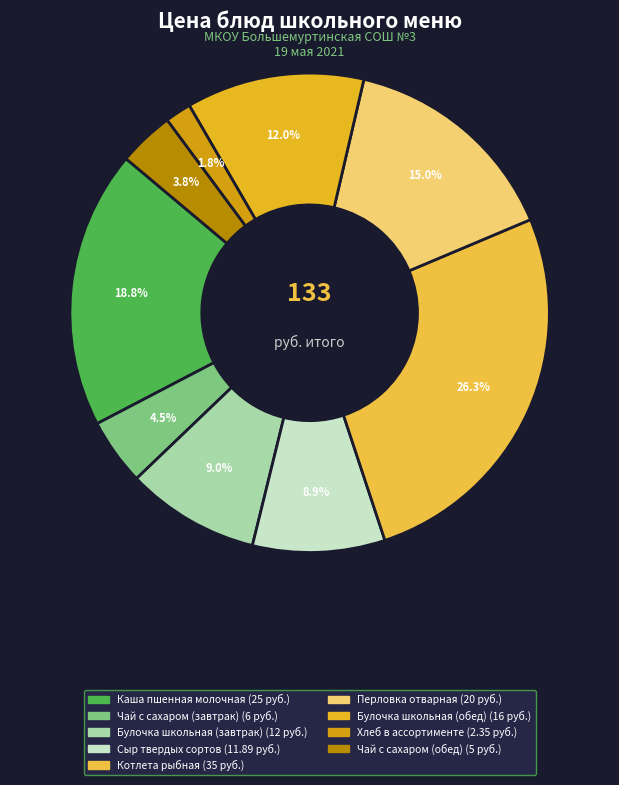

Is there any slice that represents more than half of the pie?

No